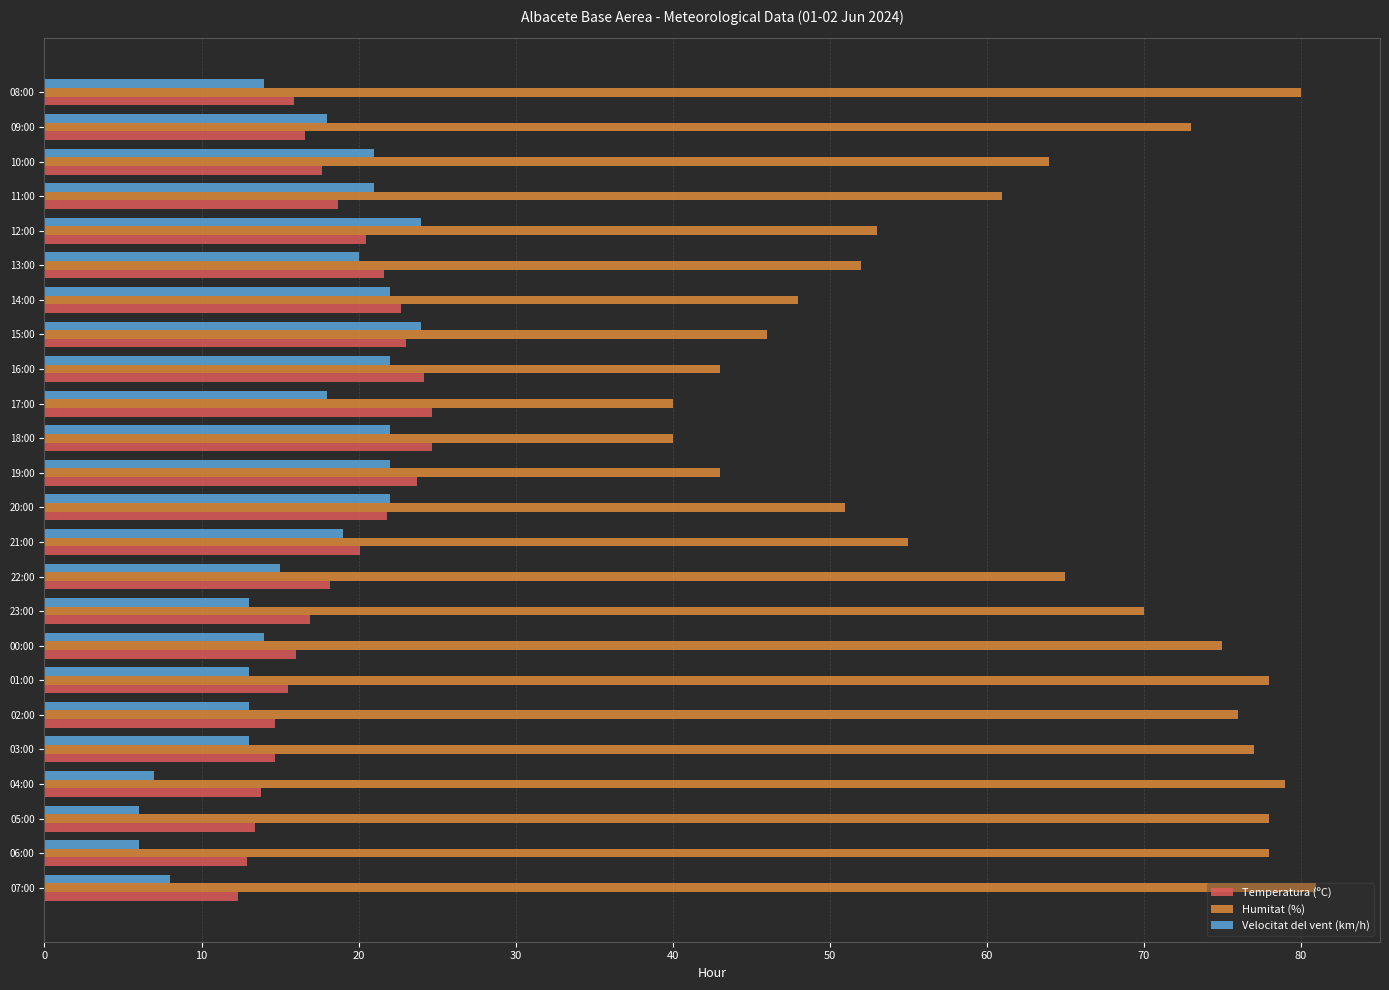

What is the difference between the Humitat (%) values at 05:00 and 23:00?

8.0